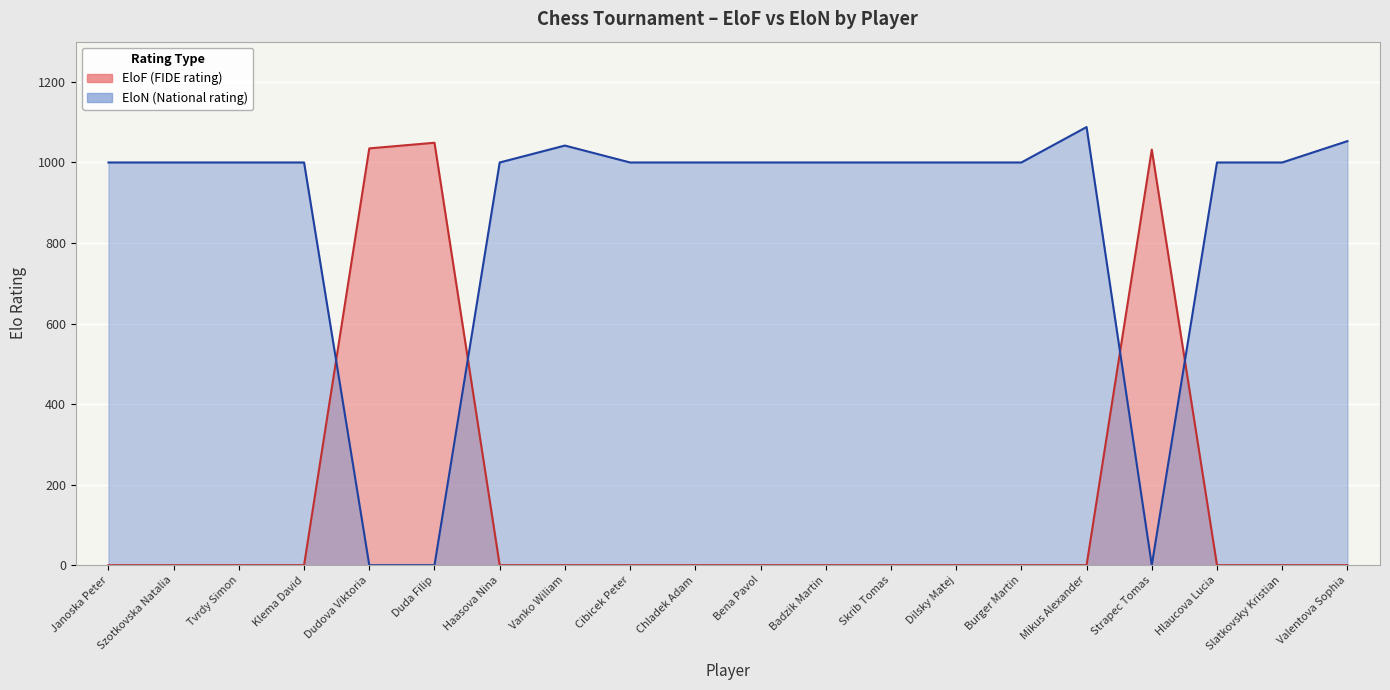

At which category does EloN reach its first local peak?

Vanko Wiliam